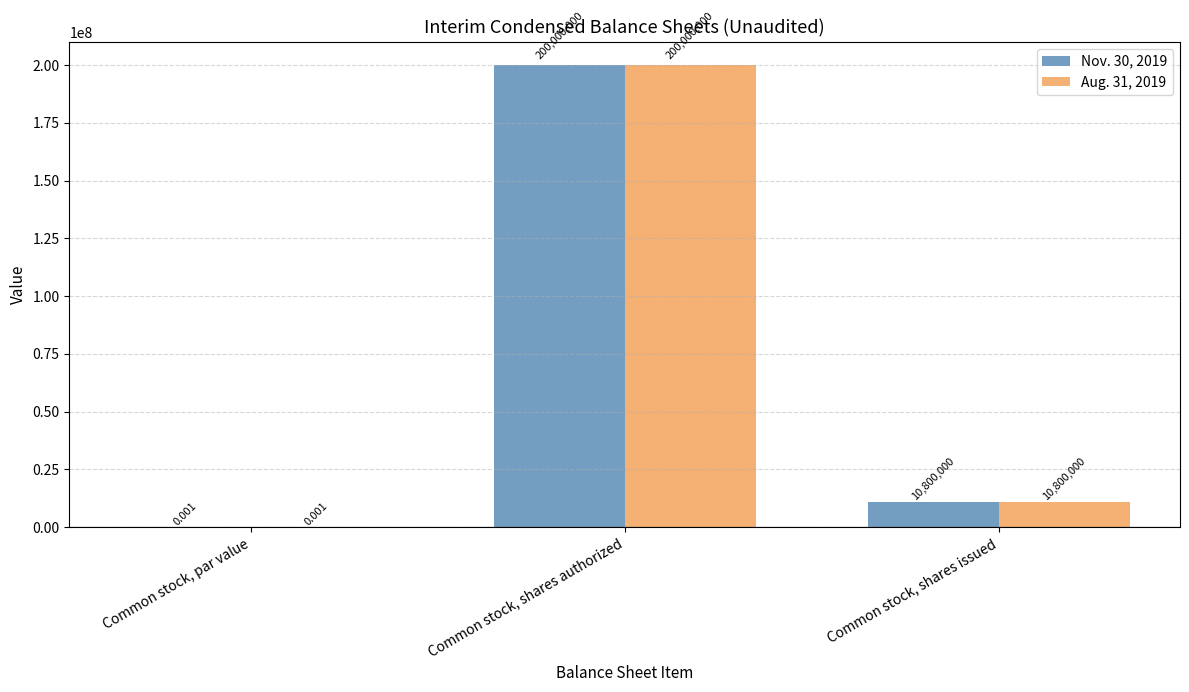

At which category is the sum across all series the highest?

Common stock, shares authorized